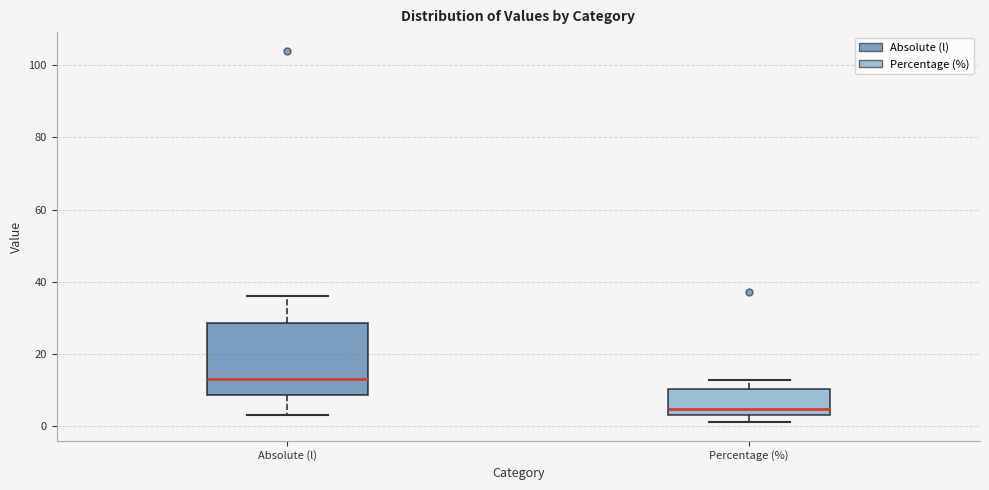

Reading left to right, transcribe this box plot: for each box, give where its median line is, the range the box spans, and where its two whiskers end, as read against the y-axis. The values are not printed on the chart, so give them approximately, as read against the axis.

Absolute (l): median 14, box 8 to 28, whiskers 4 to 36
Percentage (%): median 4 (just above the box's lower edge), box 4 to 10, whiskers 2 to 12